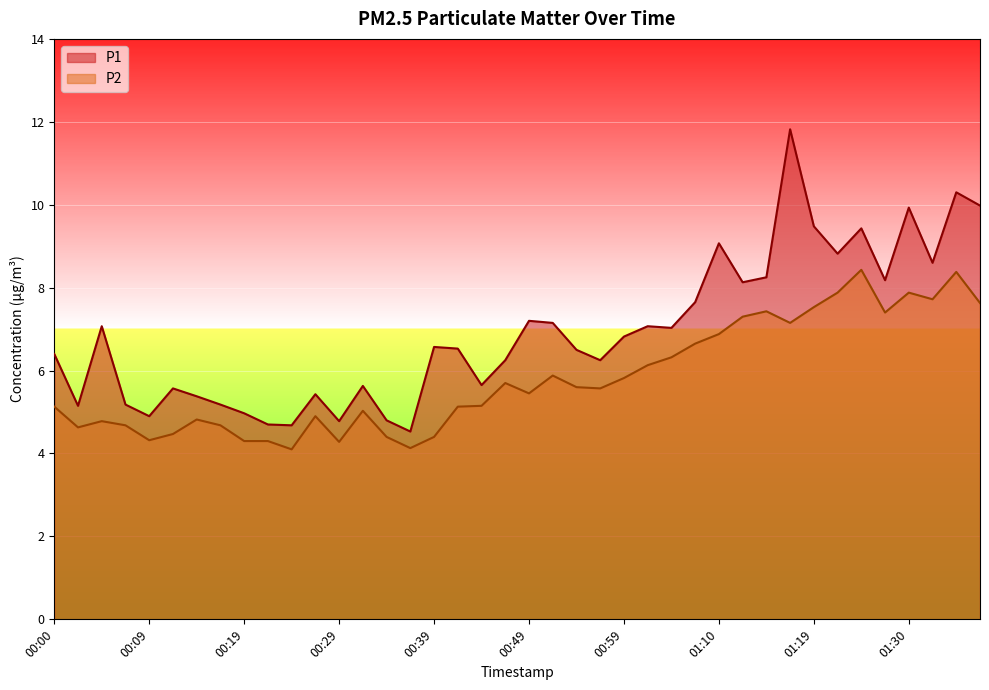

What is the spread (max minus min) of values at 01:35?

1.9